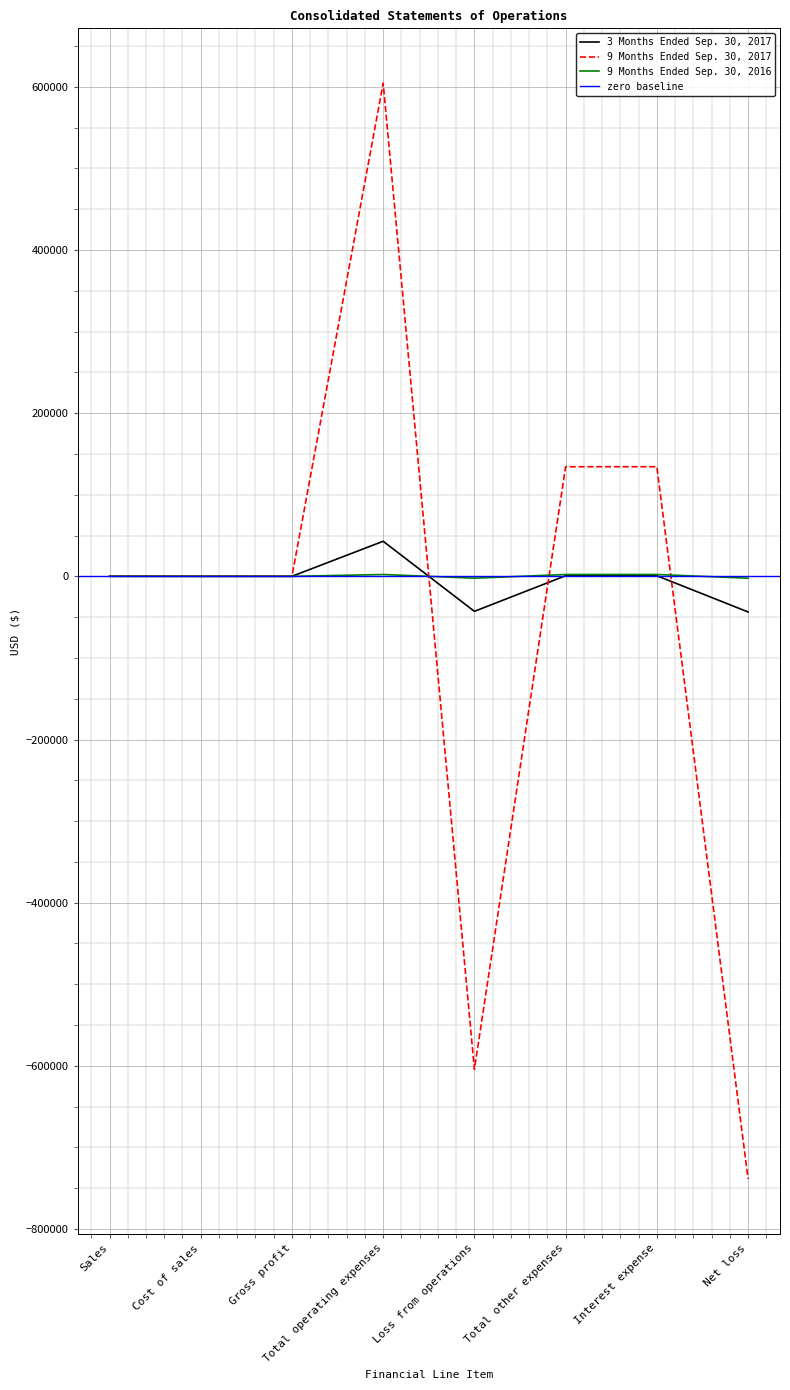

Is this an area chart (filled region under the line)?

No